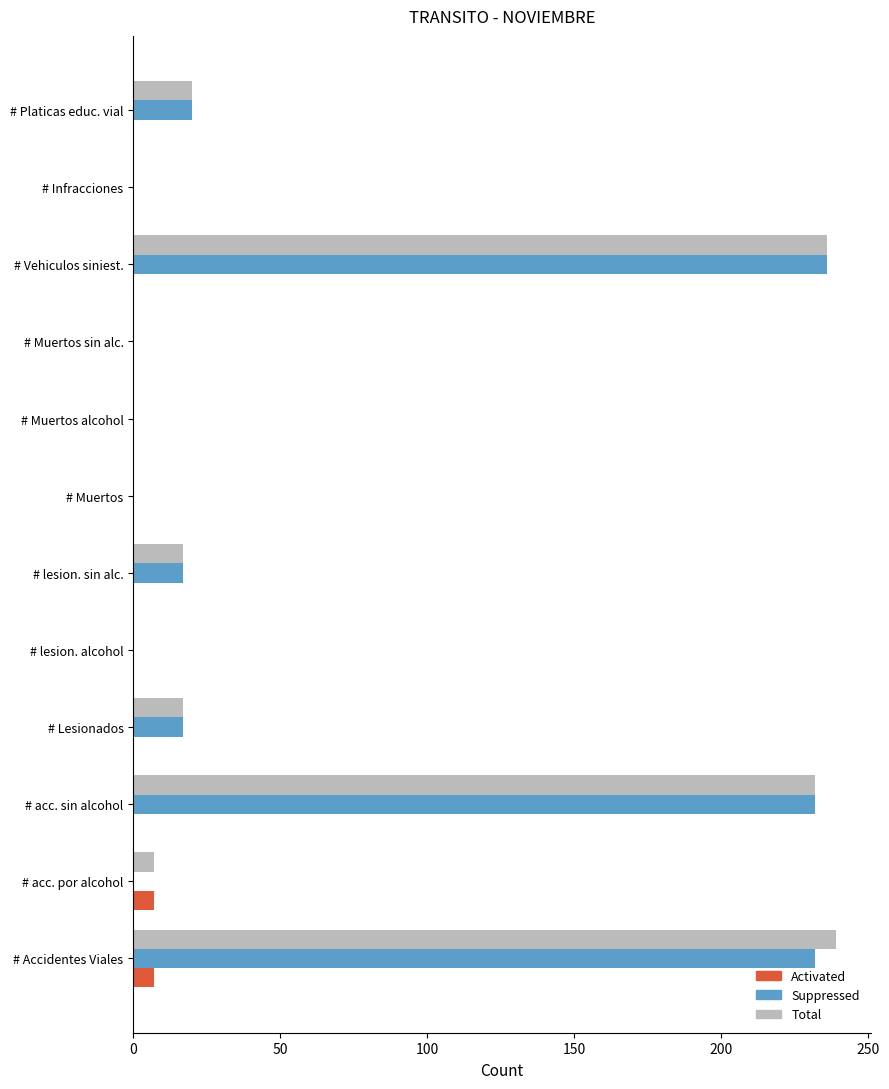

Read the Total value at # acc. por alcohol.

7